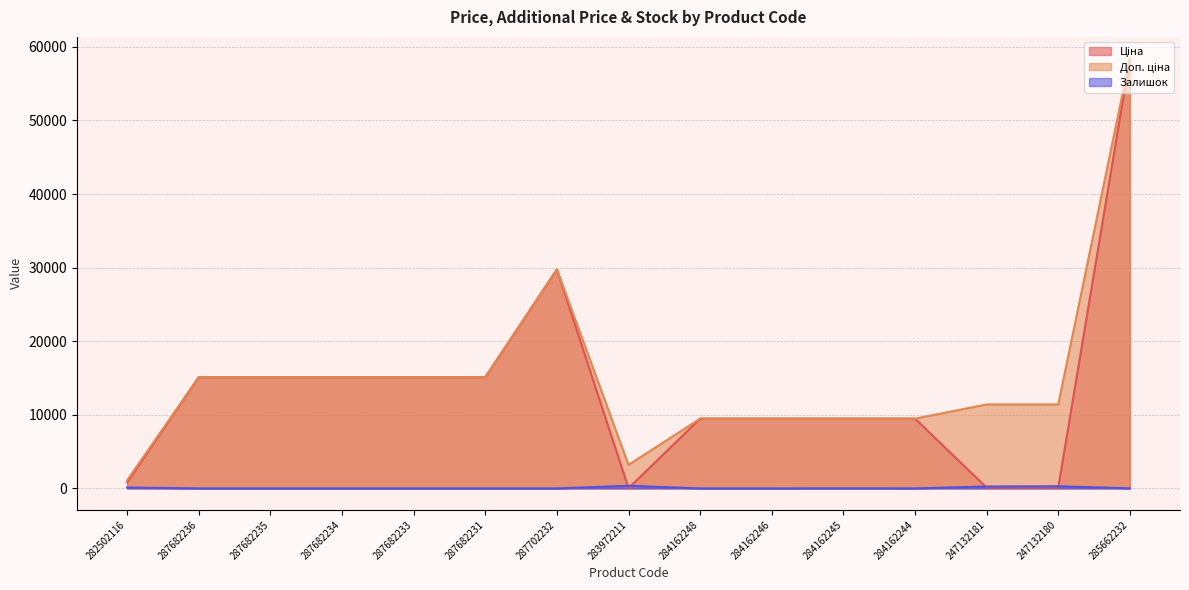

At 247132181, list the series in order from smallest to largest.

Ціна, Залишок, Доп. ціна